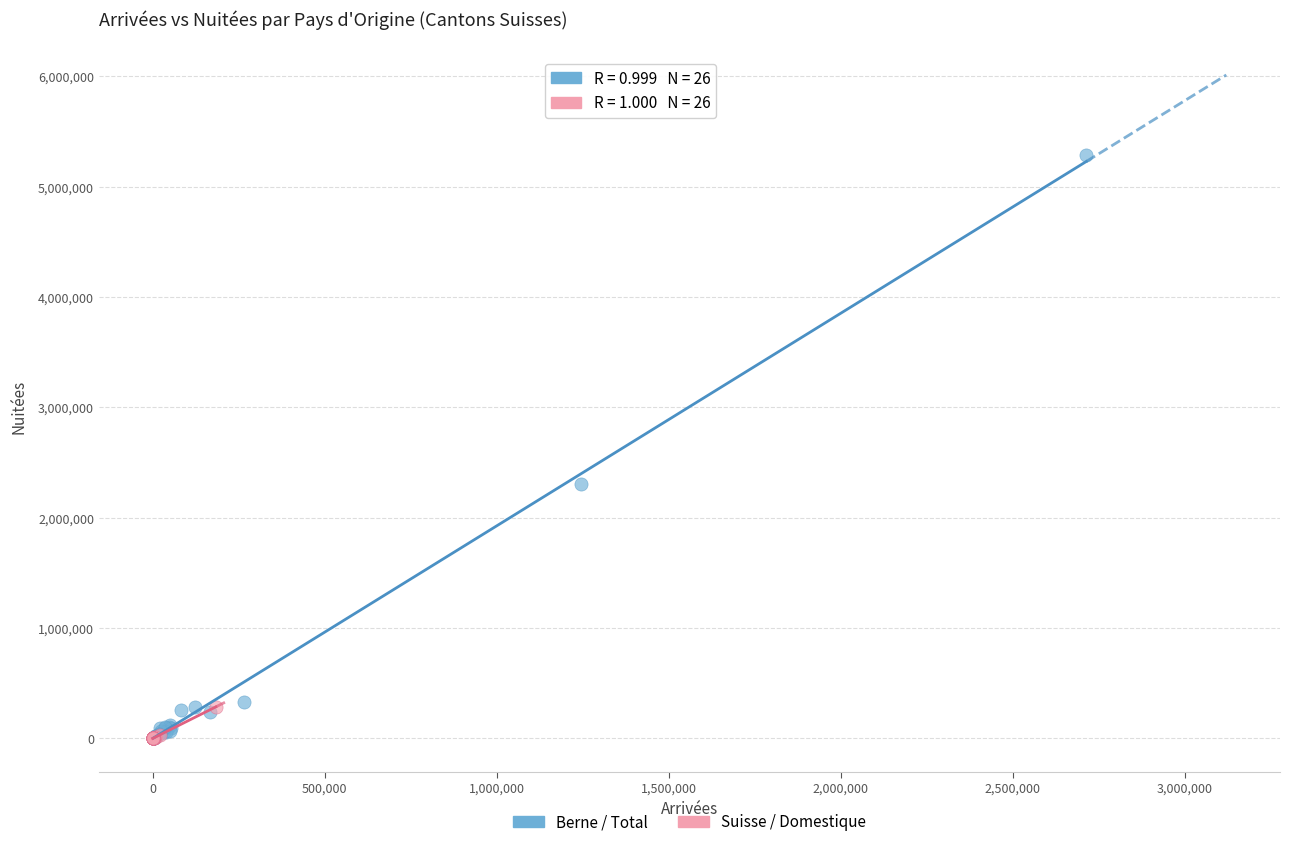

Which series has the largest Y range (max minus min)?

Berne / Total